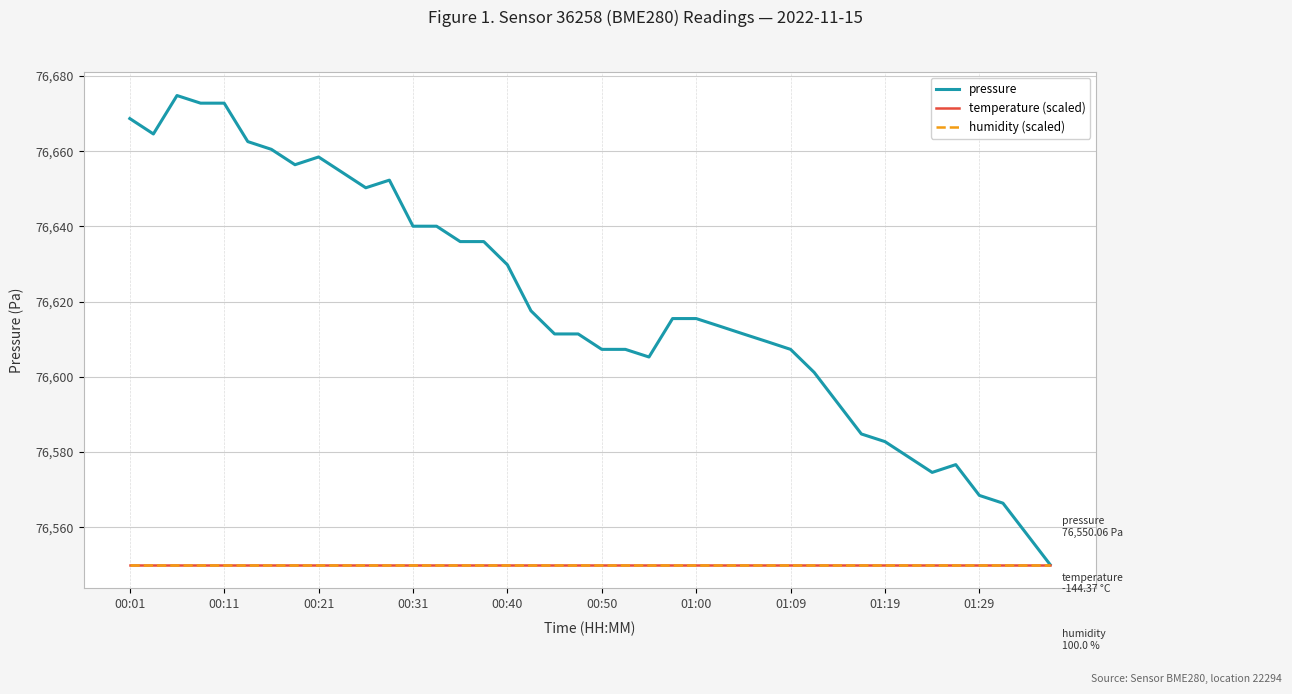

Does the chart have visible grid lines?

Yes